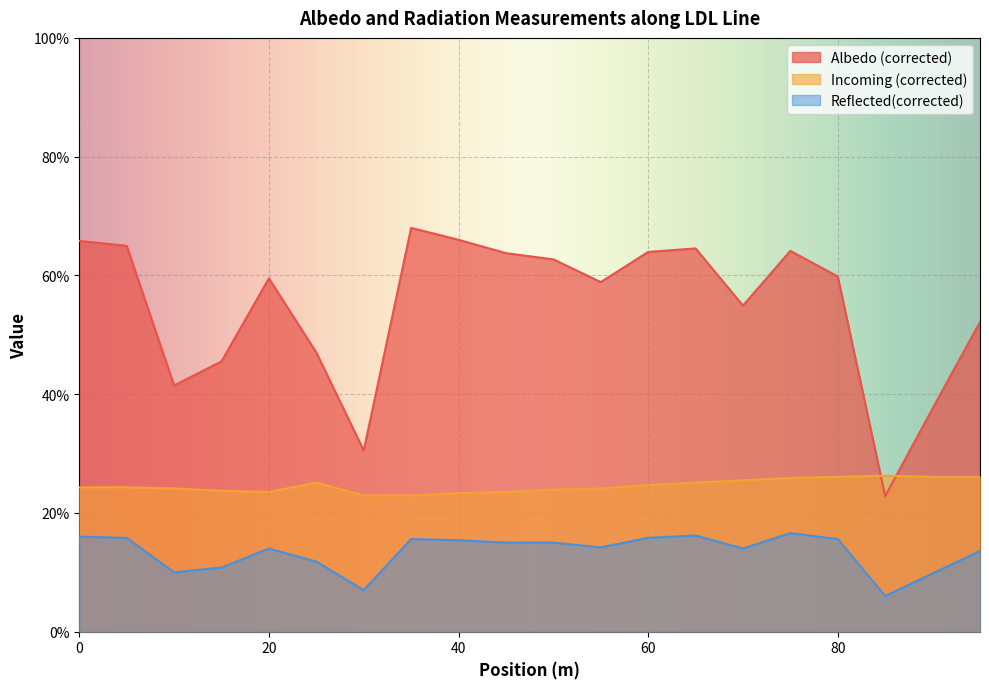

How many interior local peaks does the Reflected(corrected) series have?

4